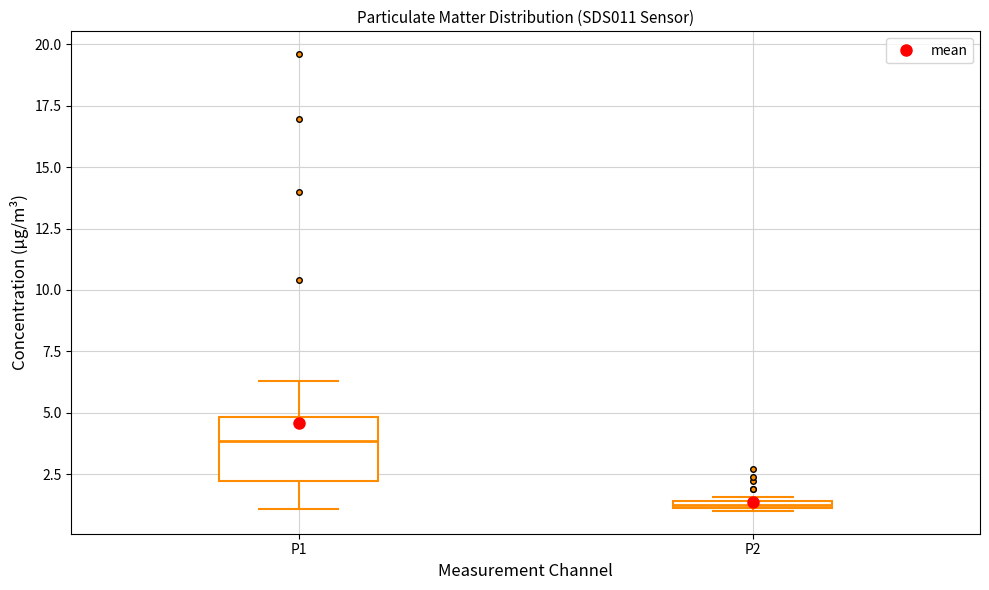

Where is the lower edge of the box for P1 on the y-axis? The values are not printed on the chart, so give them approximately, as read against the axis.

2.0